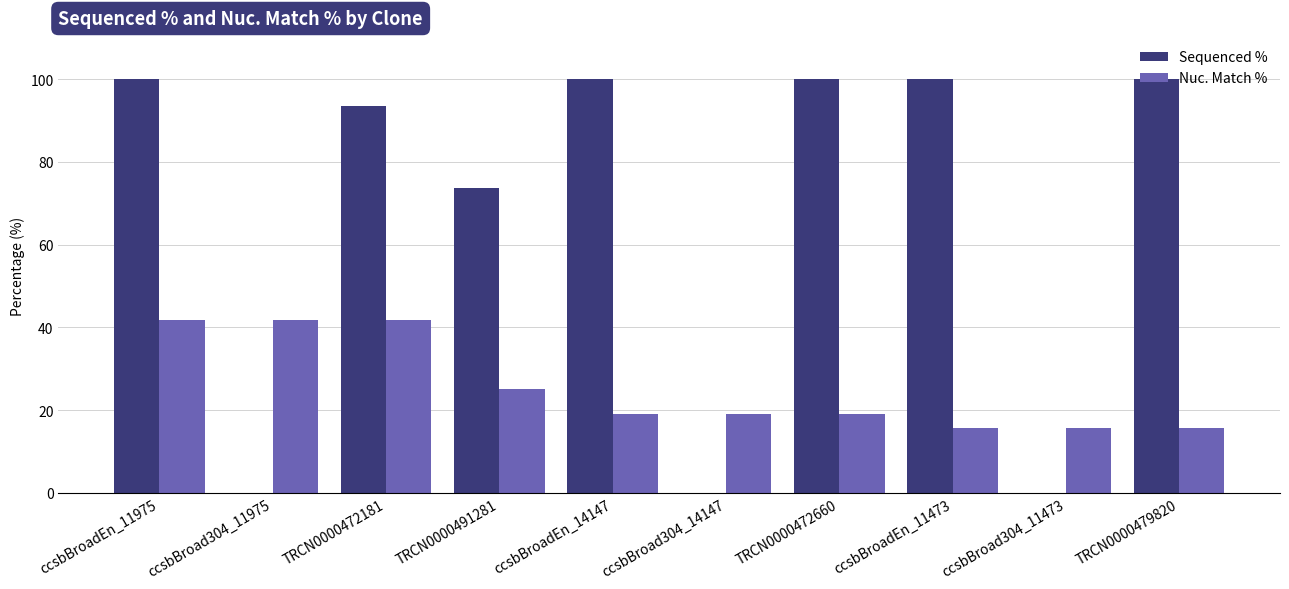

Read the Sequenced % value at ccsbBroadEn_11975.

100.0